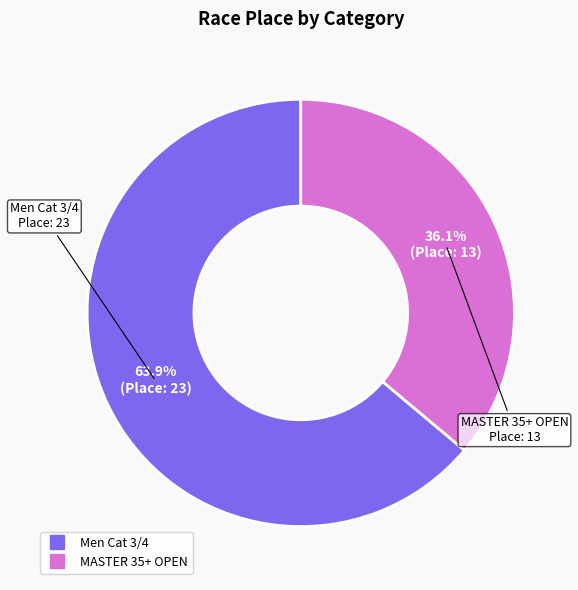

Is it true that Men Cat 3/4 is 77% of the pie?

False